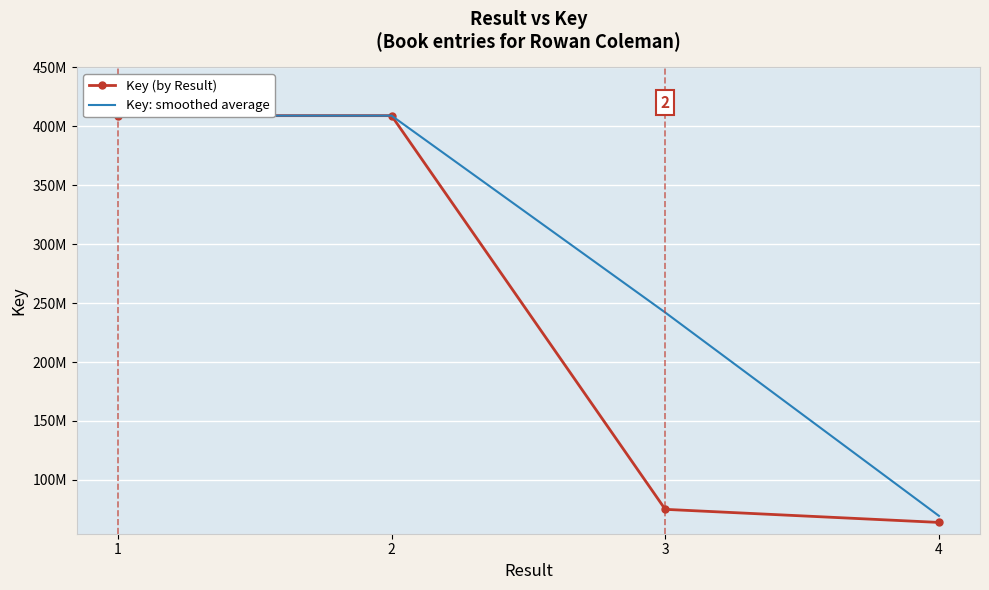

True or false: Key (by Result) has more than 1 interior local peaks.

False